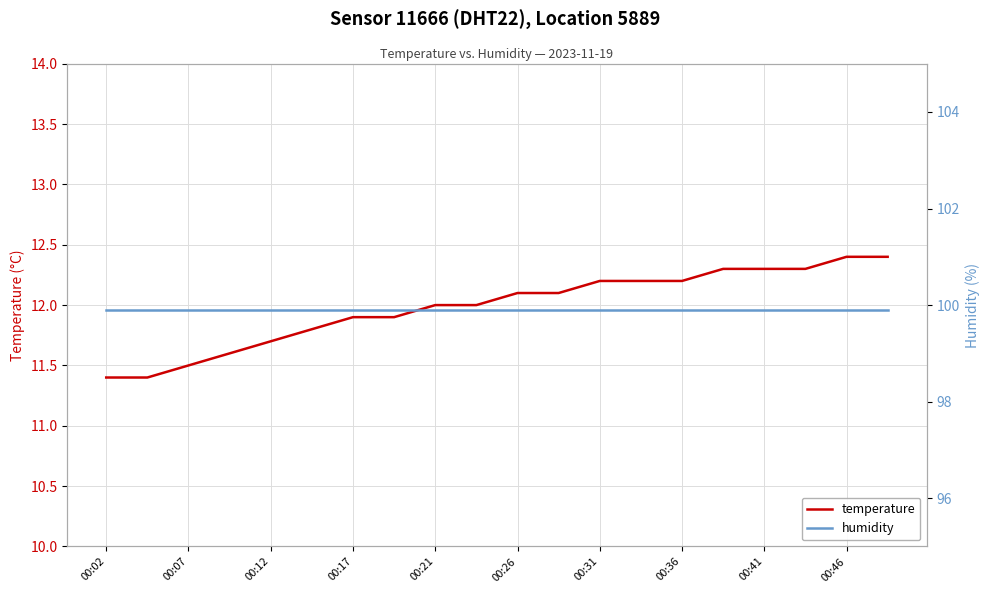

Is this an area chart (filled region under the line)?

No